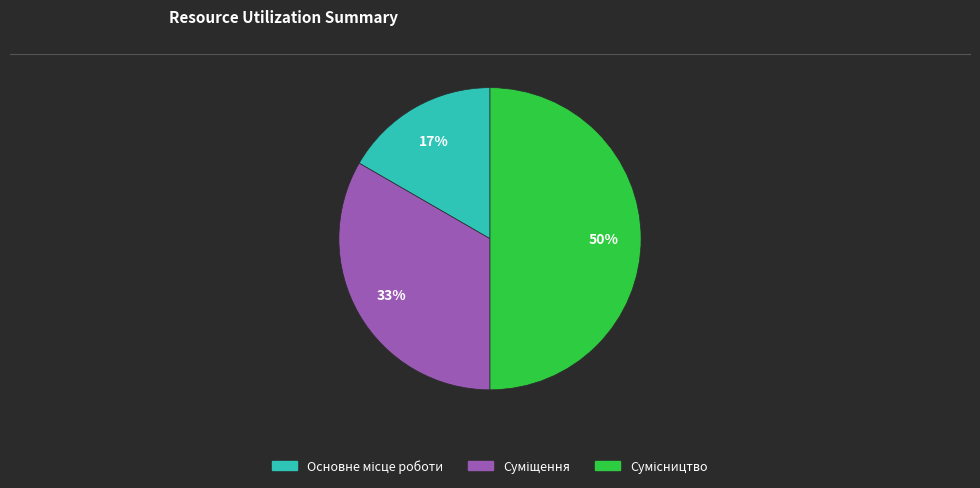

To the nearest percent, what is the difference between the largest and smallest slice percentages?

33%